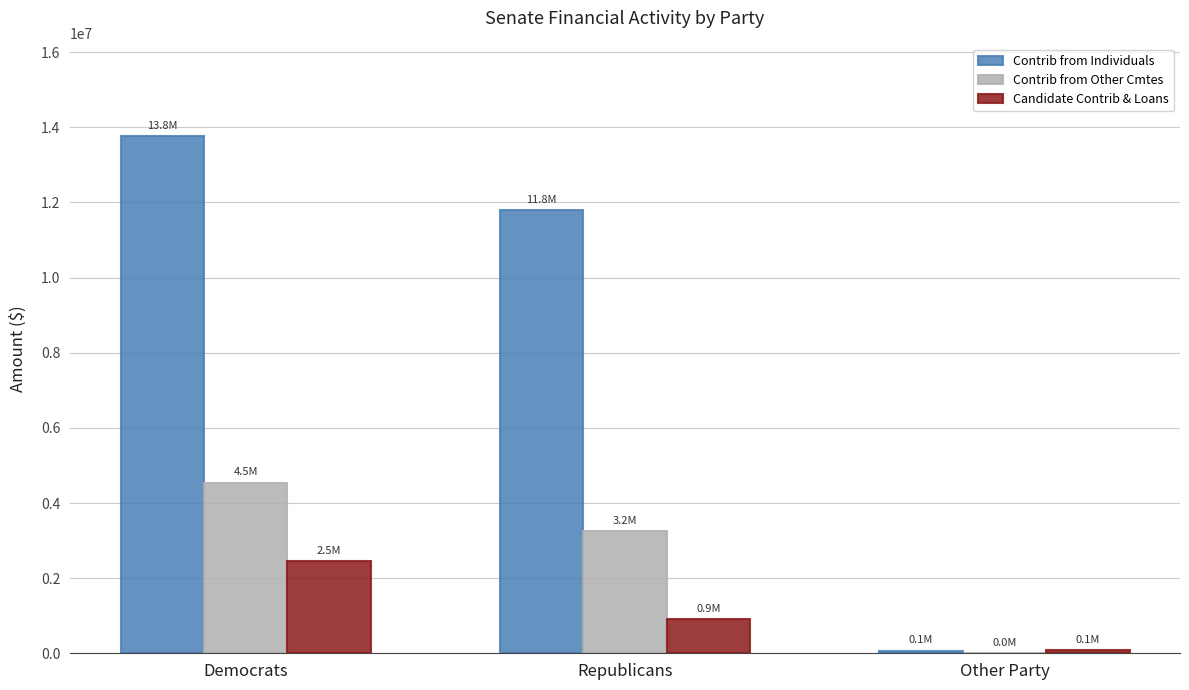

Which series has the widest spread of values?

Contrib from Individuals